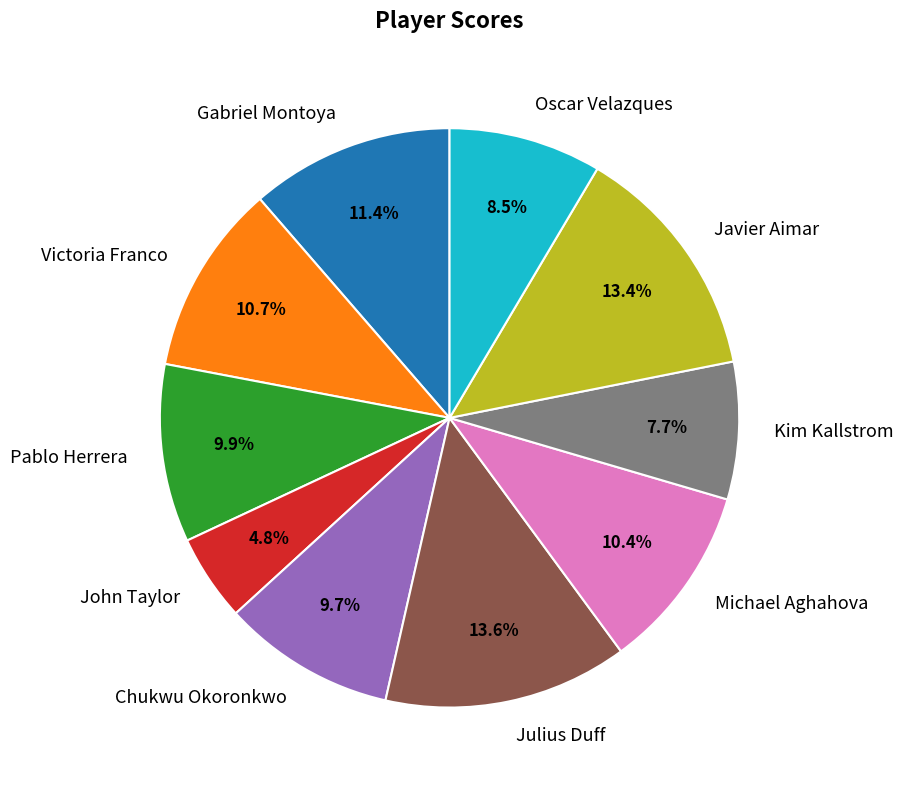

Count the number of slices in the pie.

10